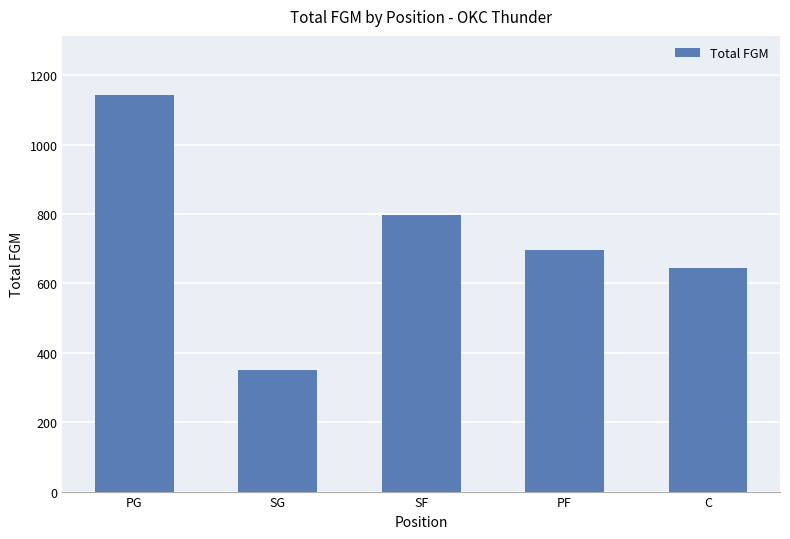

What is the sum of all values?

3627